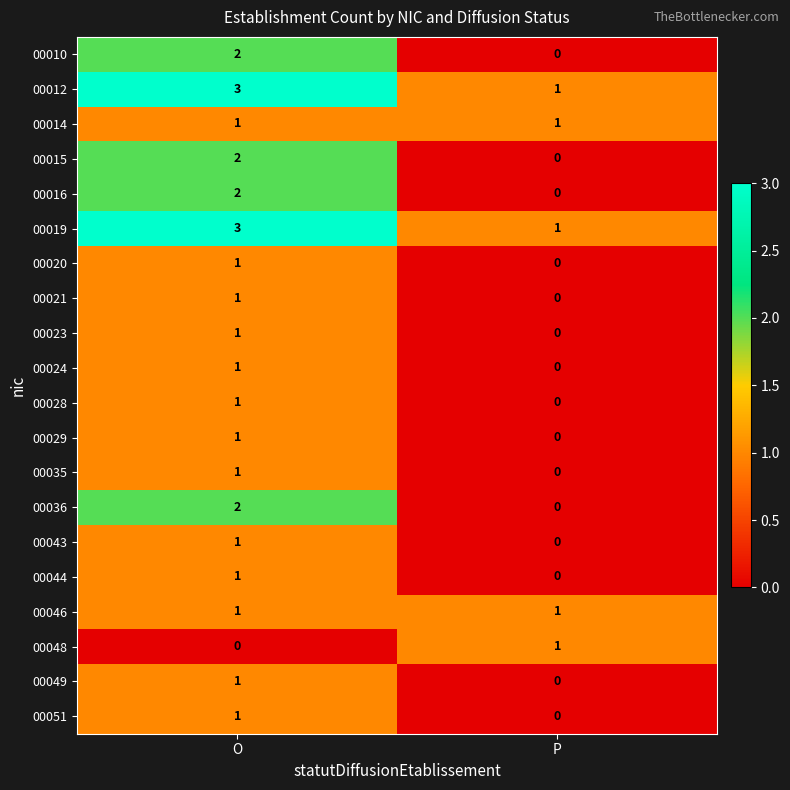

What is the greatest value displayed?

3